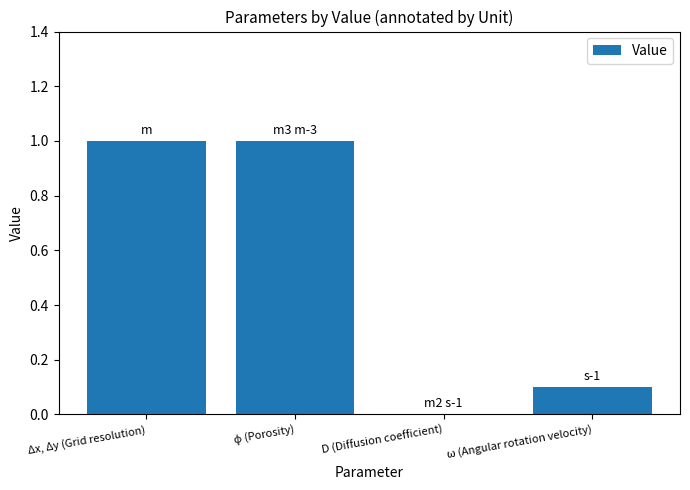

What is the greatest value displayed?

1.0